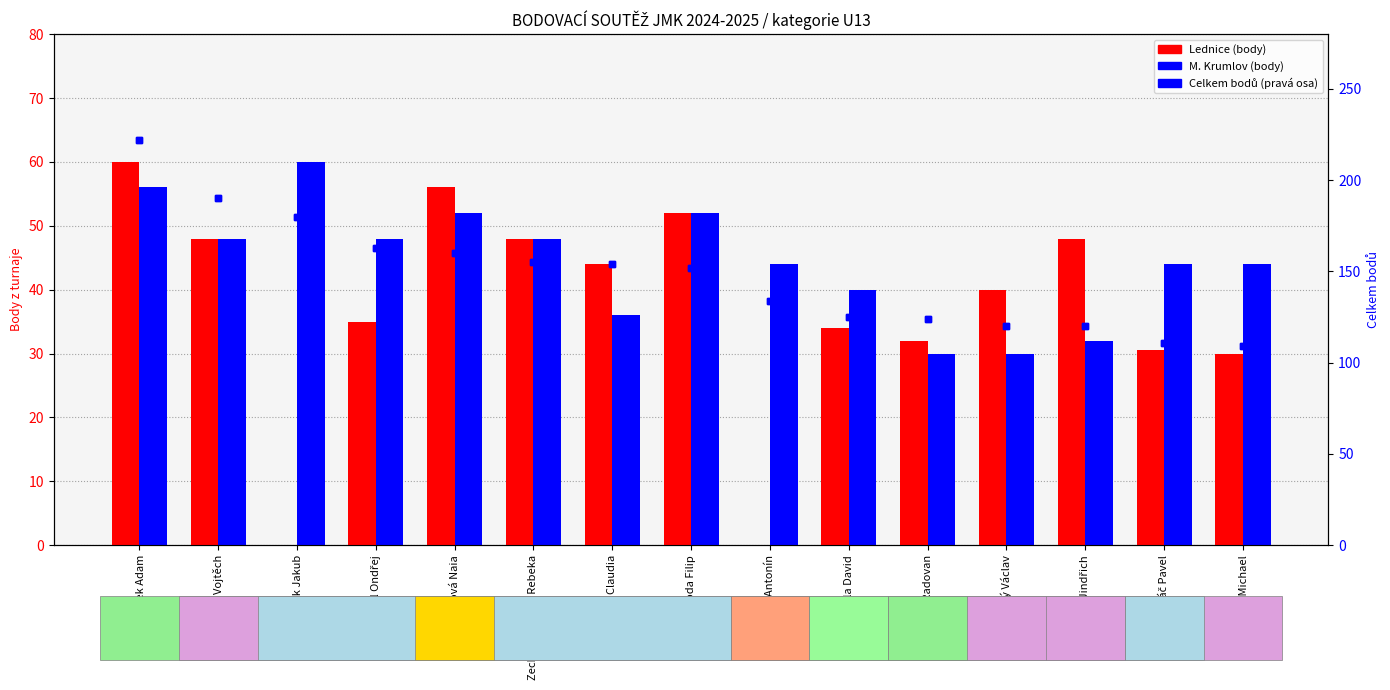

What is the difference between the highest and lowest values at Polanská Claudia?

118.0